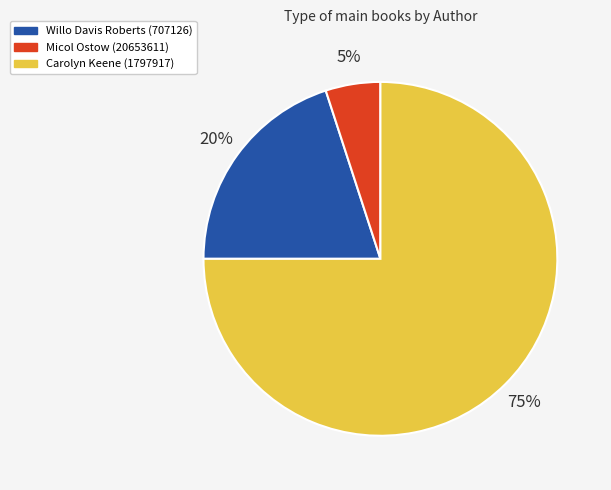

Rank the categories by value from lowest to highest.

Micol Ostow (20653611), Willo Davis Roberts (707126), Carolyn Keene (1797917)